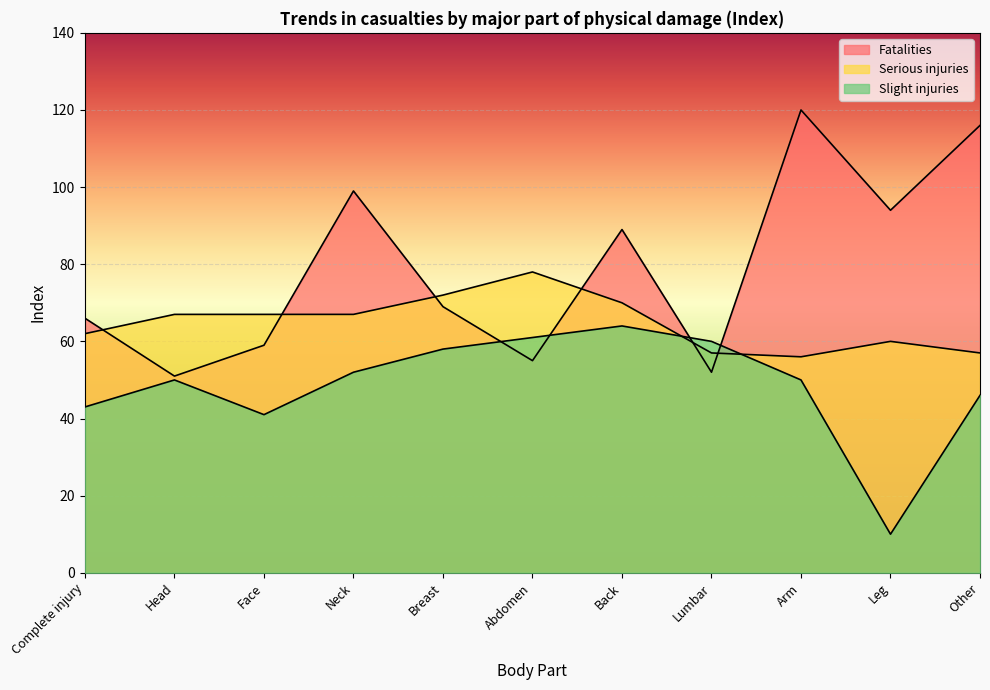

At which label is Slight injuries closest to 37?

Face